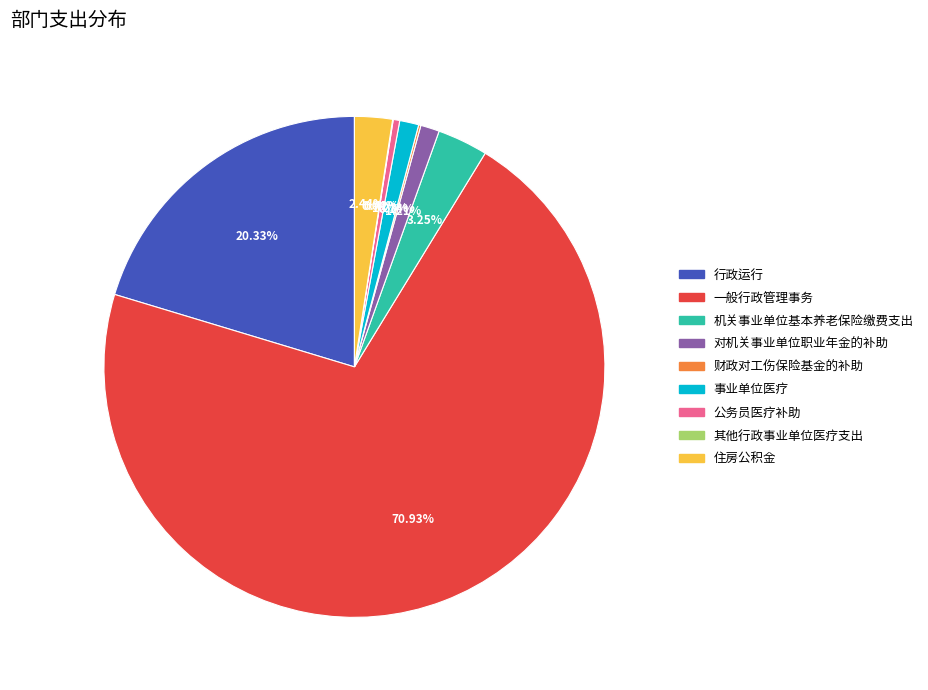

Does 一般行政管理事务 represent more than half of the total?

Yes